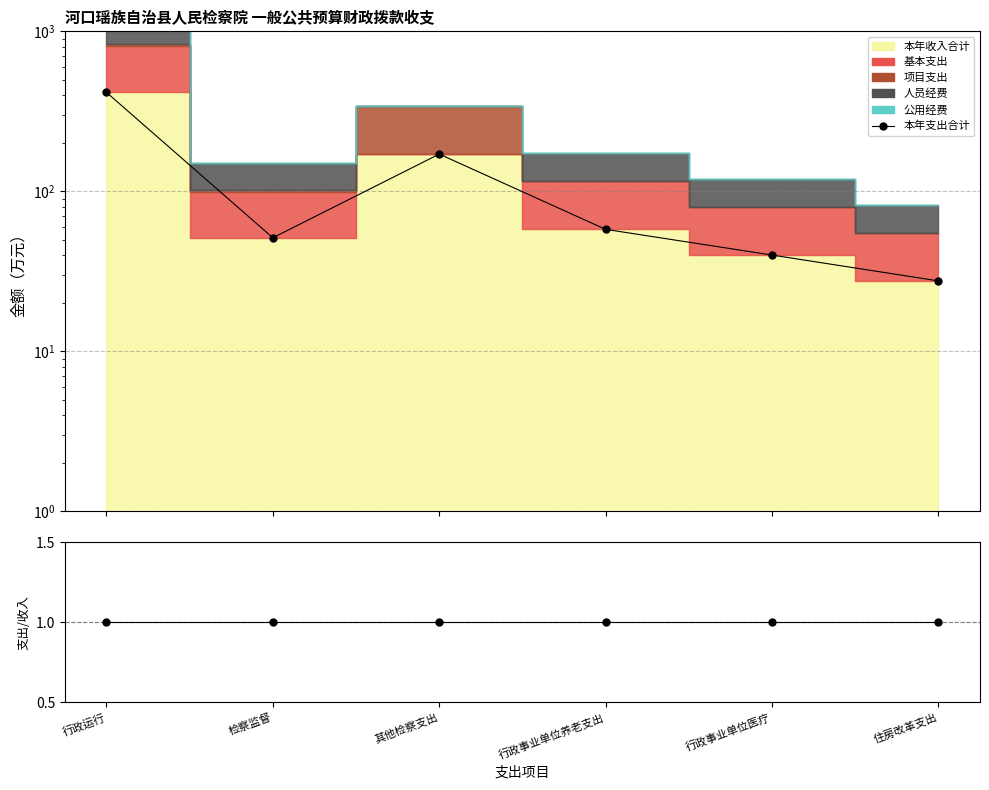

Which series has the widest spread of values?

本年支出合计